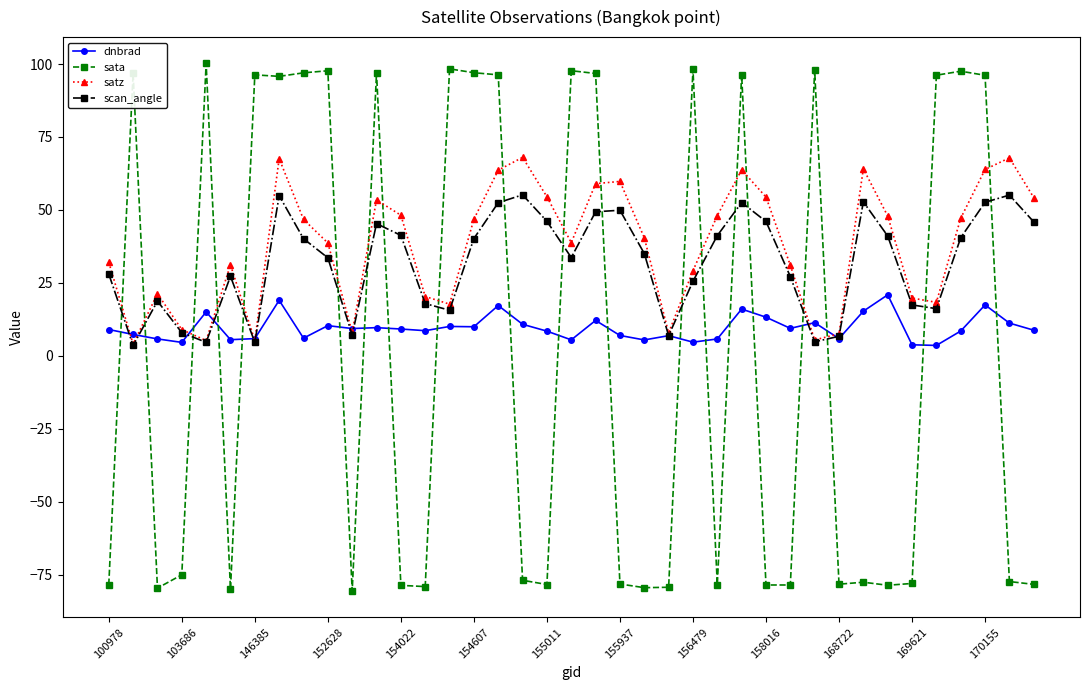

What is the value of the sata point at the 8th from the left?

95.8